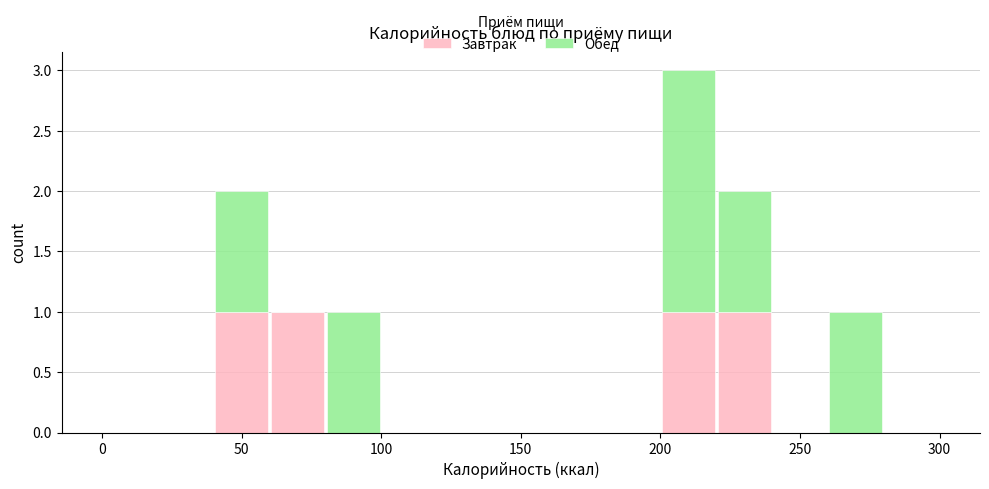

What is the total height of the stacked bar covering 200 to 220 on the x-axis? The values are not printed on the chart, so give them approximately, as read against the axis.

3